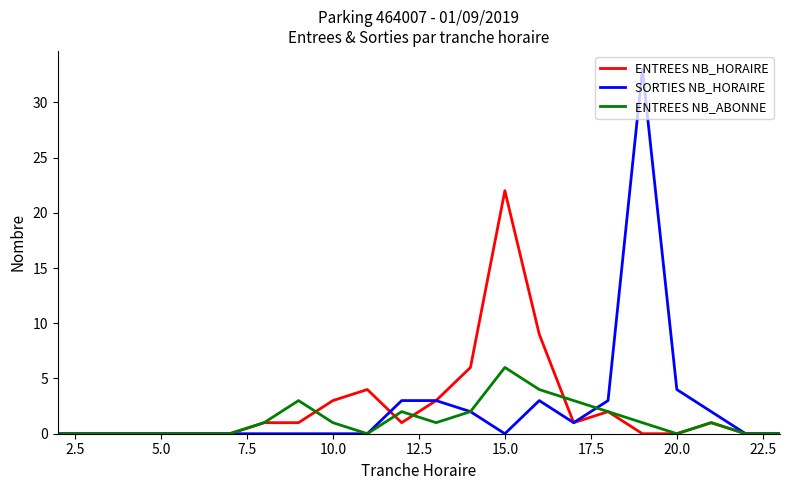

Which series has the widest spread of values?

SORTIES NB_HORAIRE